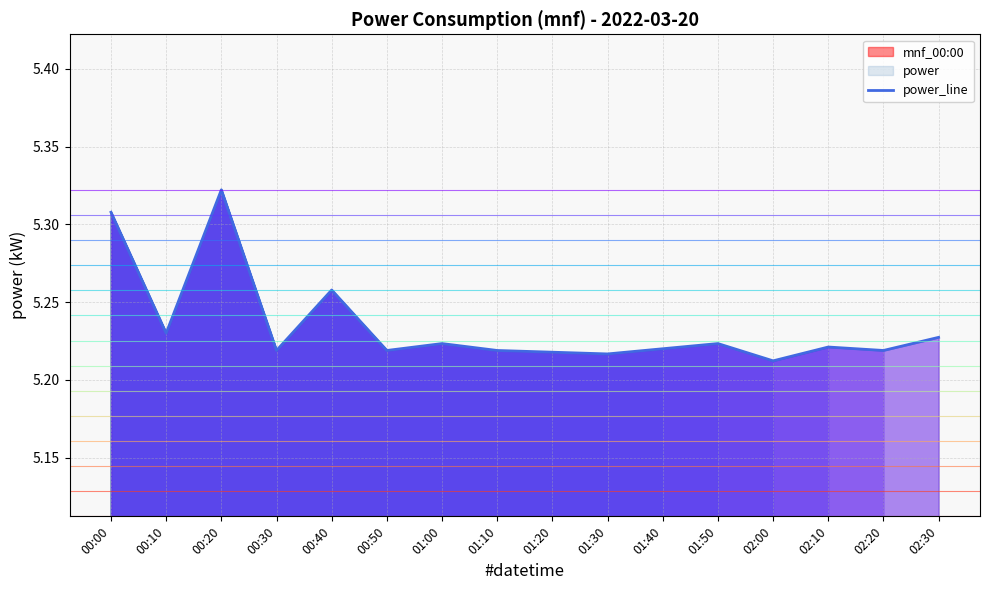

The value at 00:50 is 5.2. True or false?

True